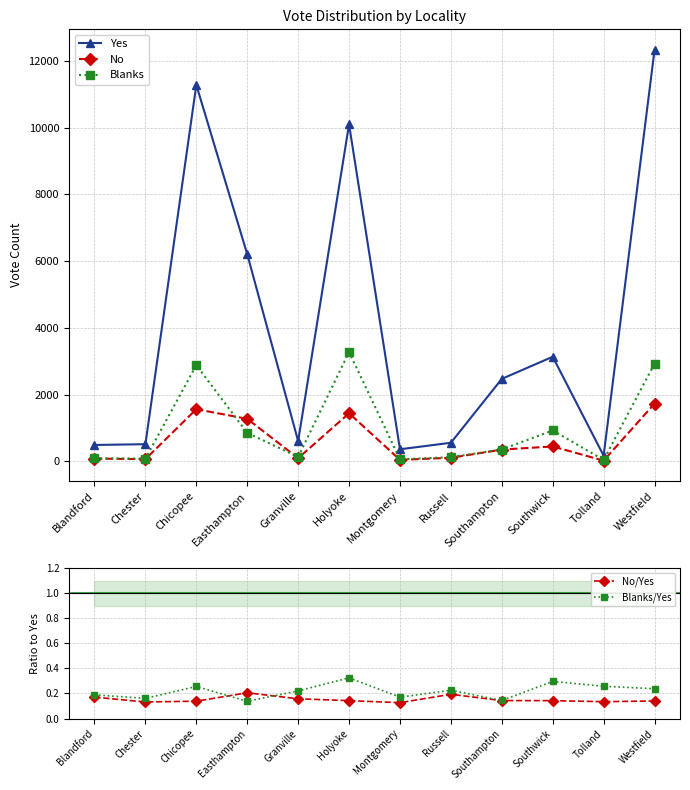

Rank the categories by No/Yes value from lowest to highest.

Montgomery, Chester, Tolland, Chicopee, Westfield, Holyoke, Southwick, Southampton, Granville, Blandford, Russell, Easthampton